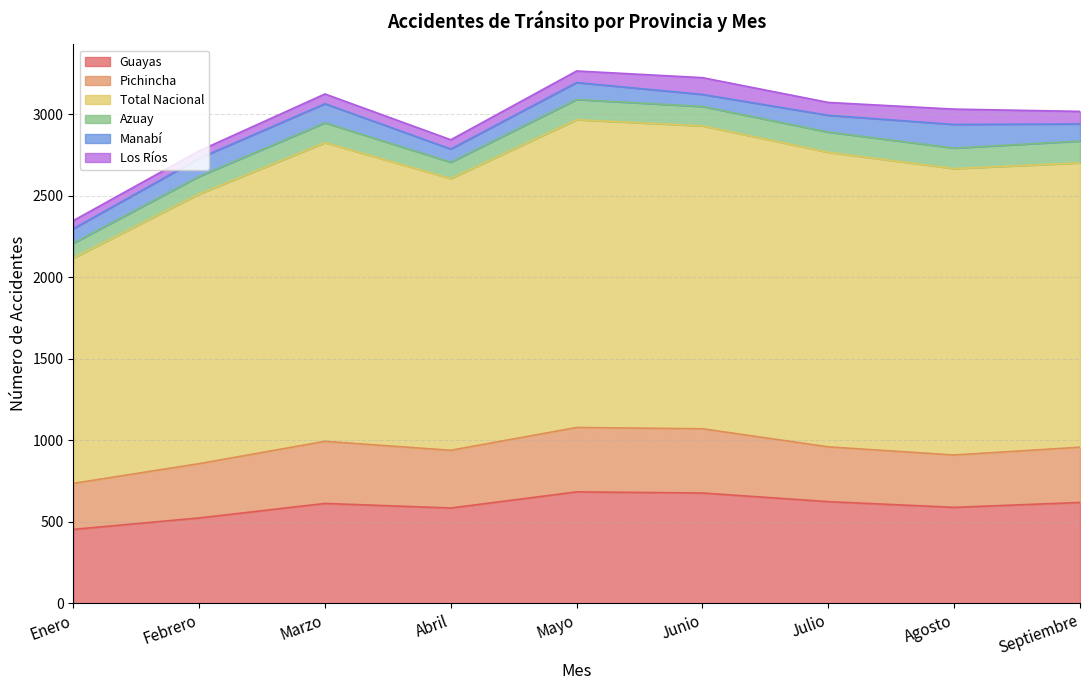

How many series are shown in this chart?

6